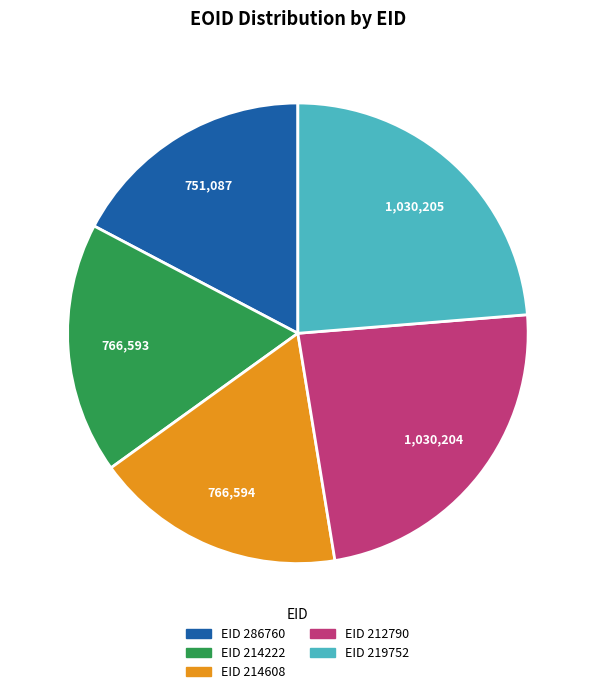

Is there any slice that represents more than half of the pie?

No